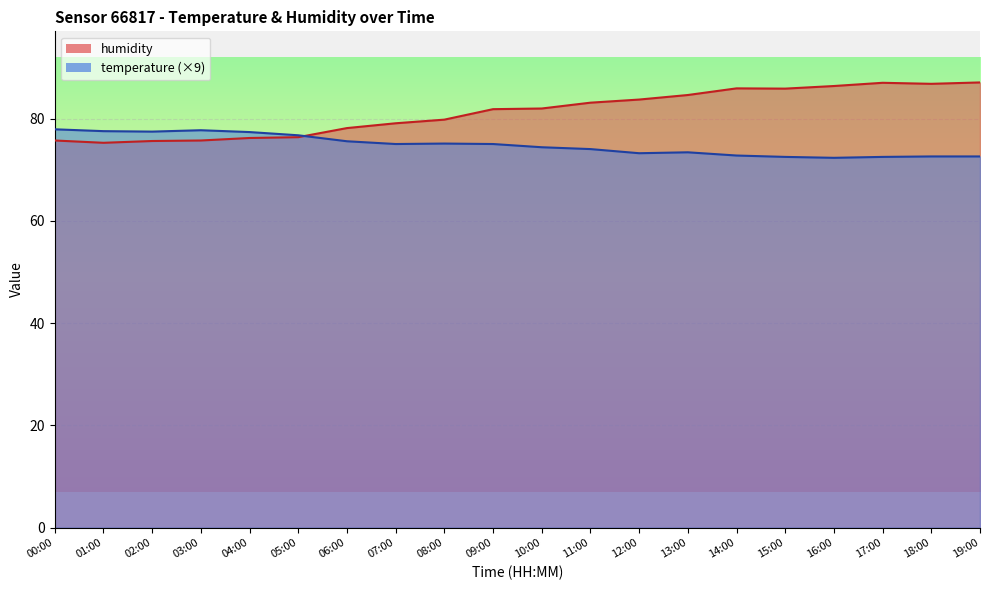

What is the maximum value for temperature?

77.9